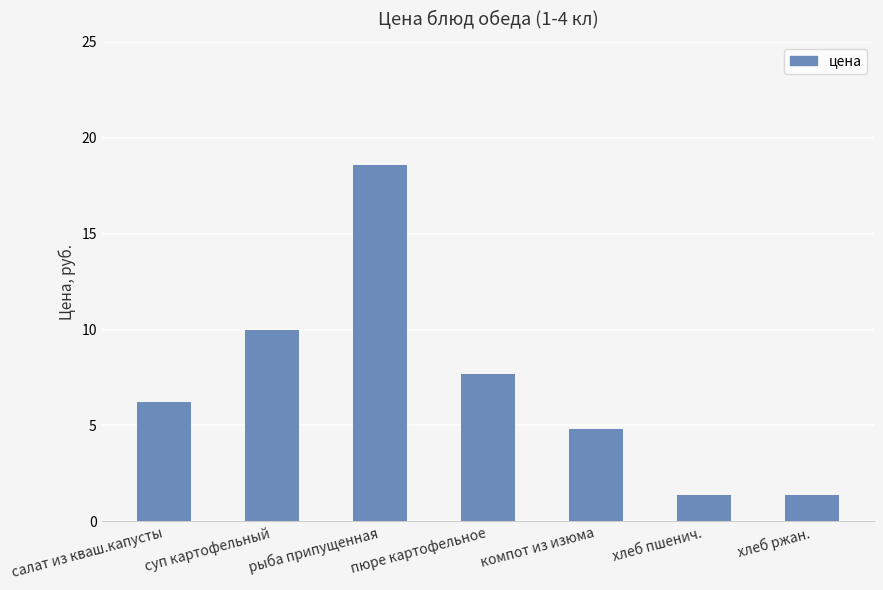

True or false: the data shows 6.3 at компот из изюма.

False